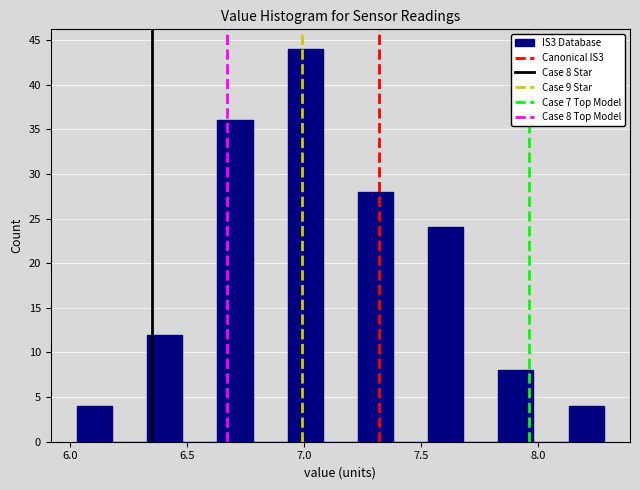

Around what value on the x-axis is the tallest bar? Give the approximate position of its centre, as read against the axis.

7.00